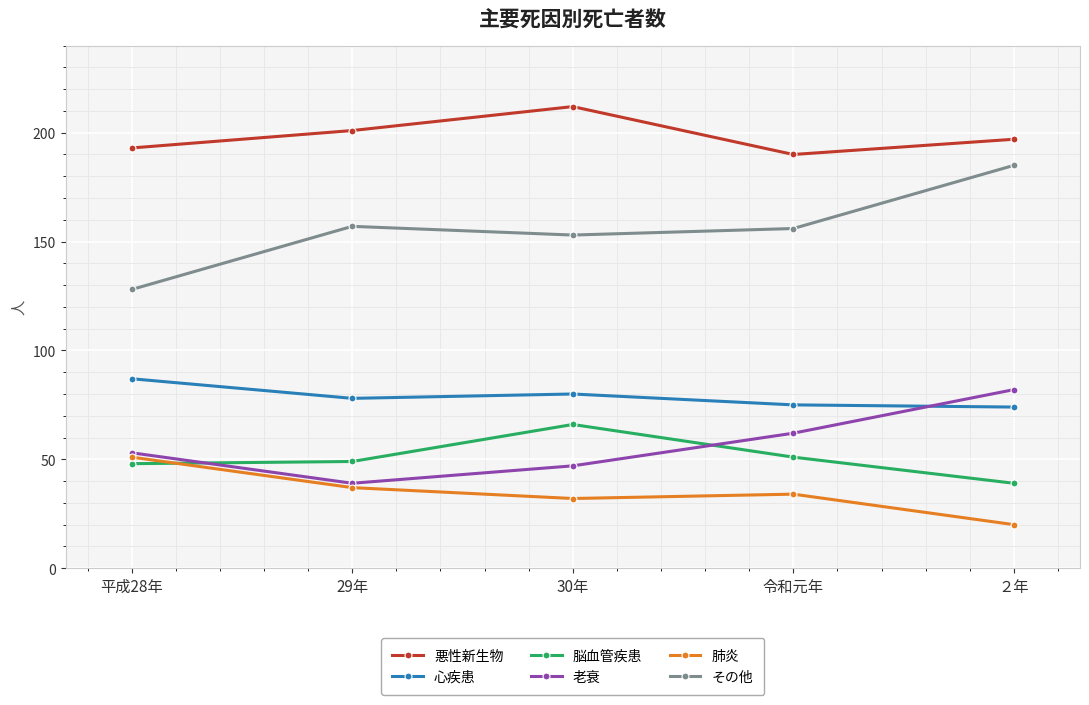

Count the number of categories in the chart.

5